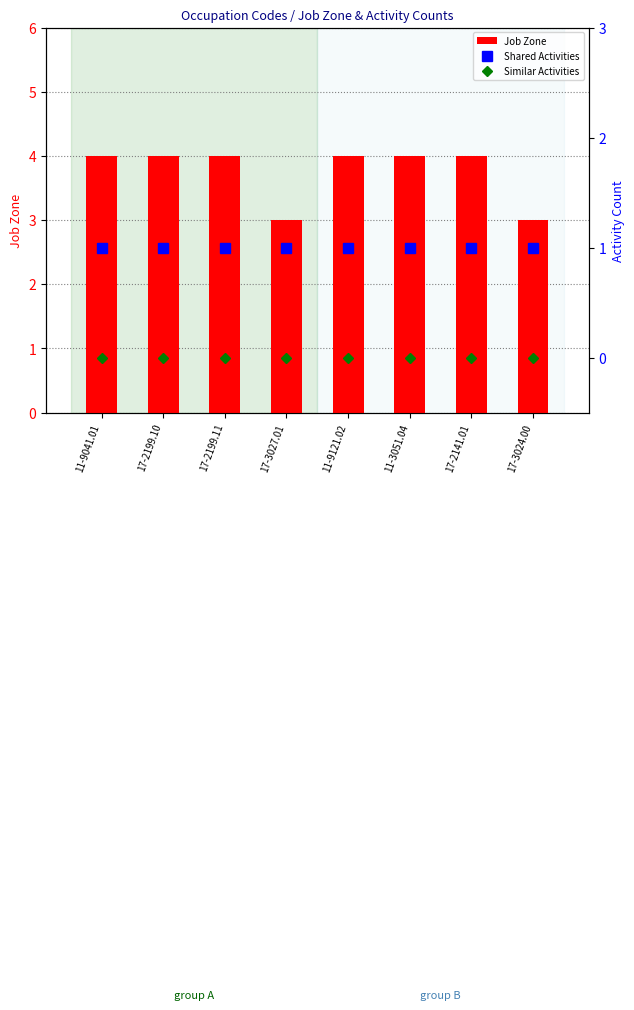

What is the difference between the maximum and minimum values in the Job Zone series?

1